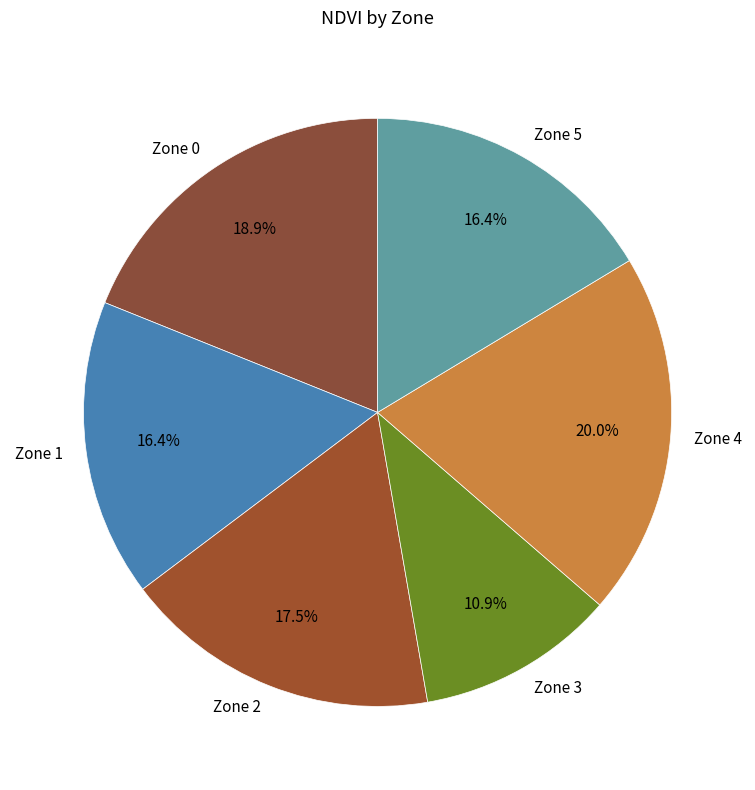

What percentage is NOT represented by Zone 4?

80.0%